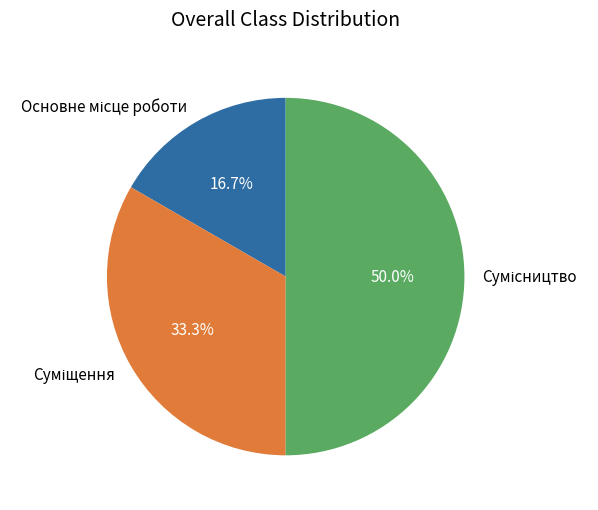

To the nearest percent, what is the average slice percentage?

33%